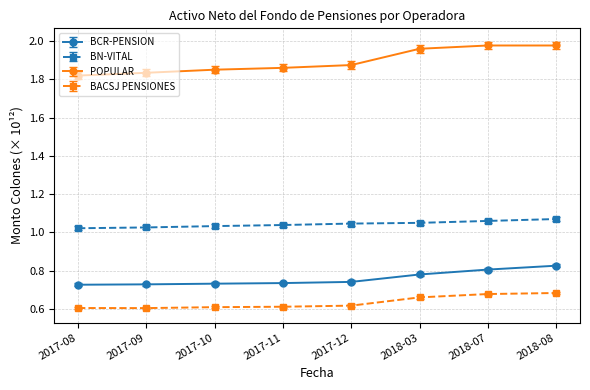

What position from the left is 2018-08?

8